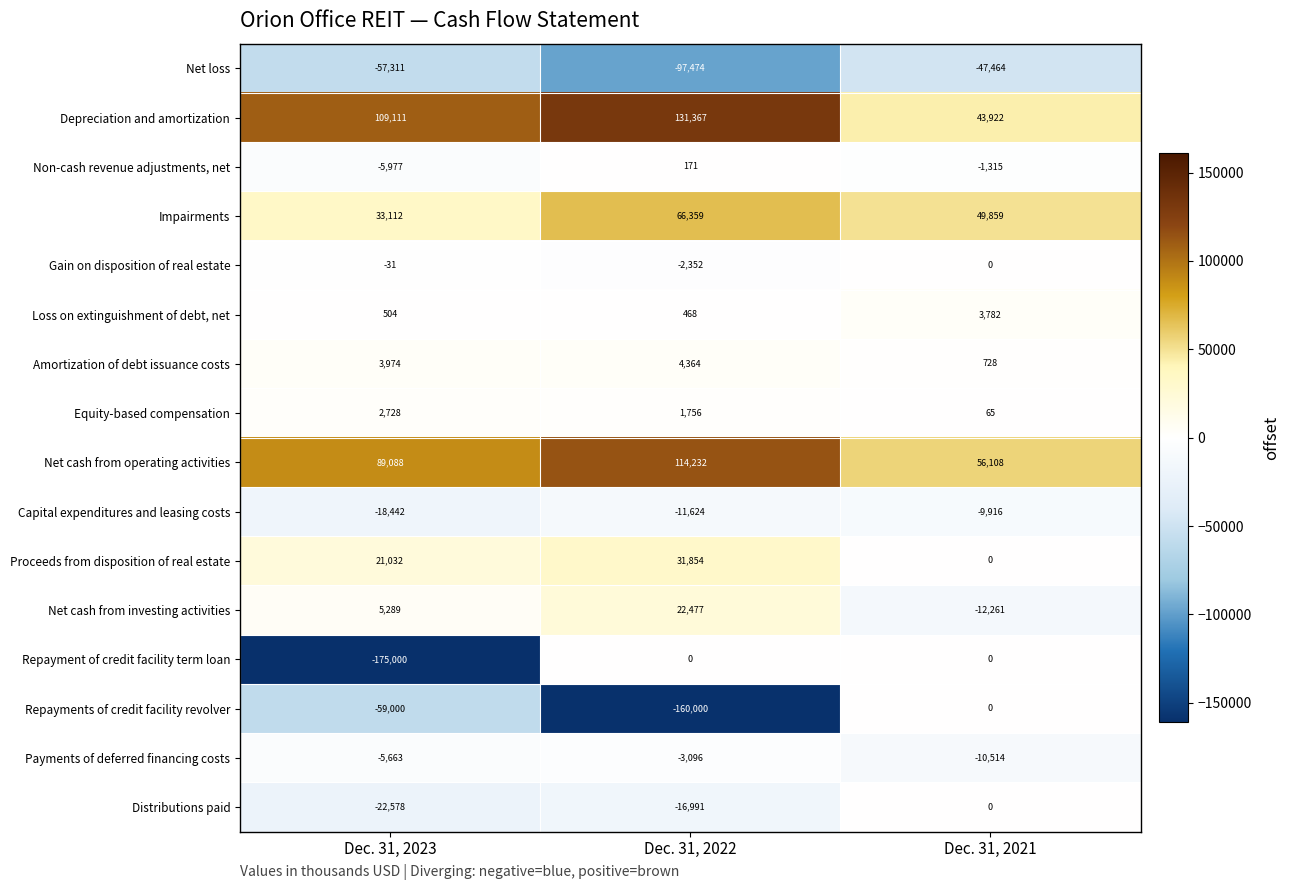

The Net cash from investing activities series shows -16594 at Dec. 31, 2021. True or false?

False